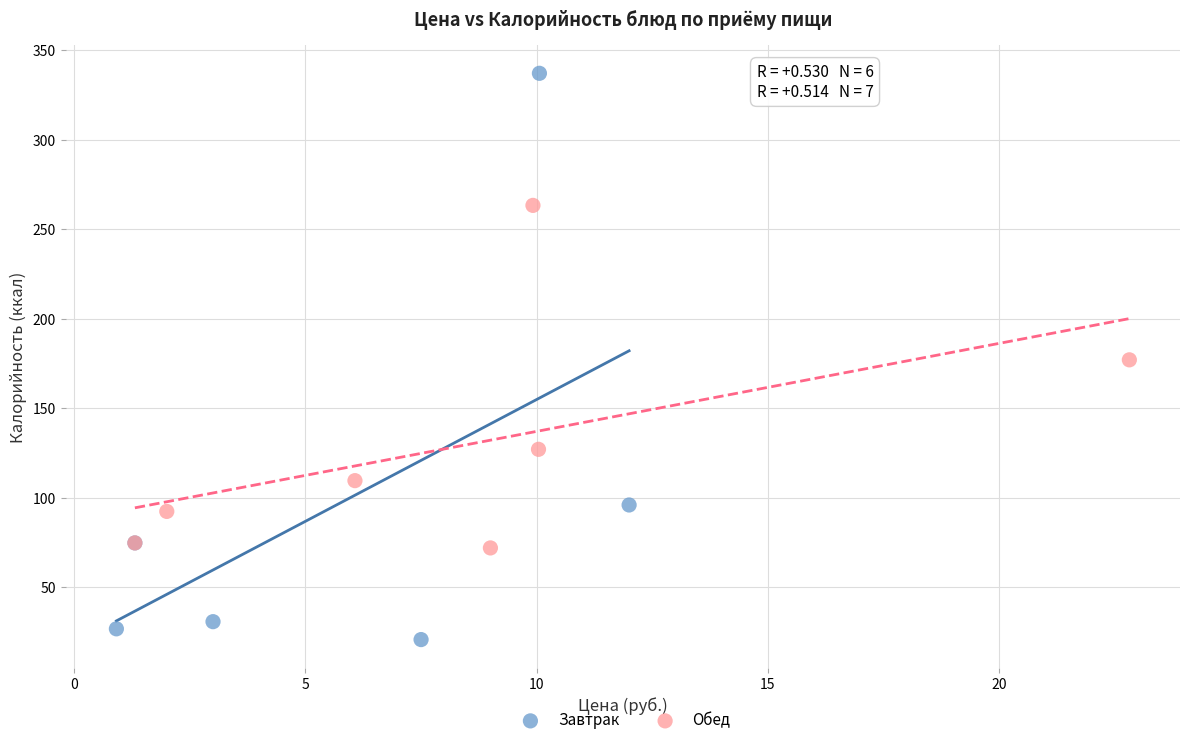

Which series reaches the maximum Y coordinate?

Завтрак